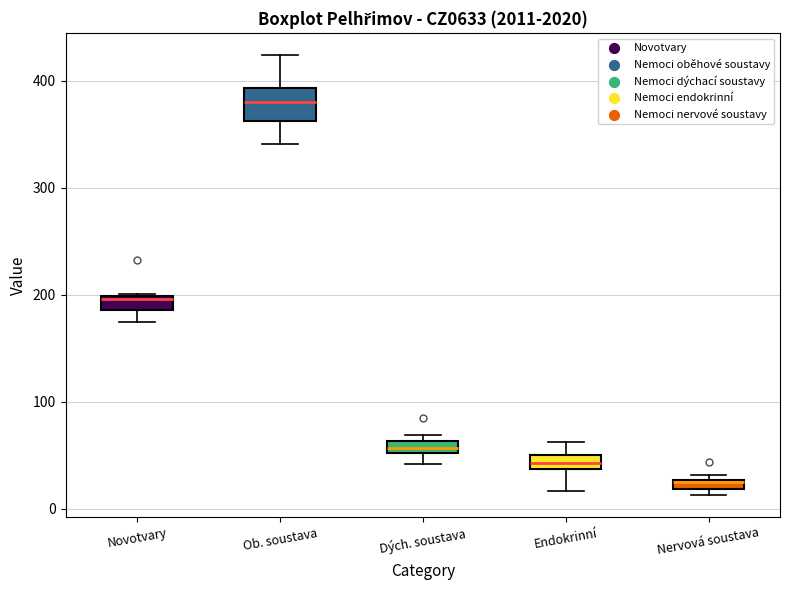

Where does the lower whisker of the box for Ob. soustava end on the y-axis? The values are not printed on the chart, so give them approximately, as read against the axis.

340